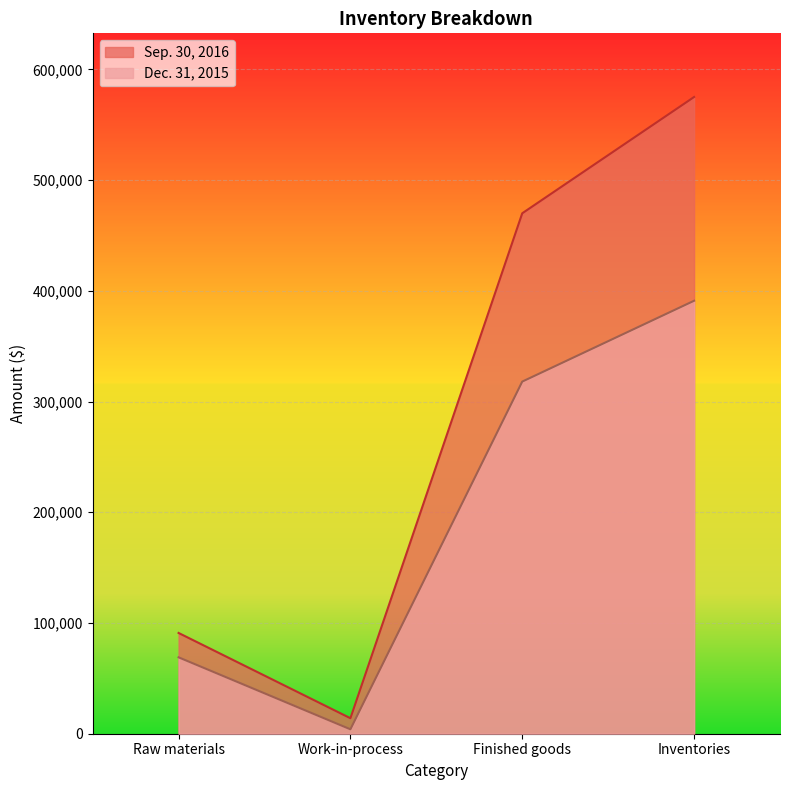

Which series has the largest total across all categories?

Sep. 30, 2016